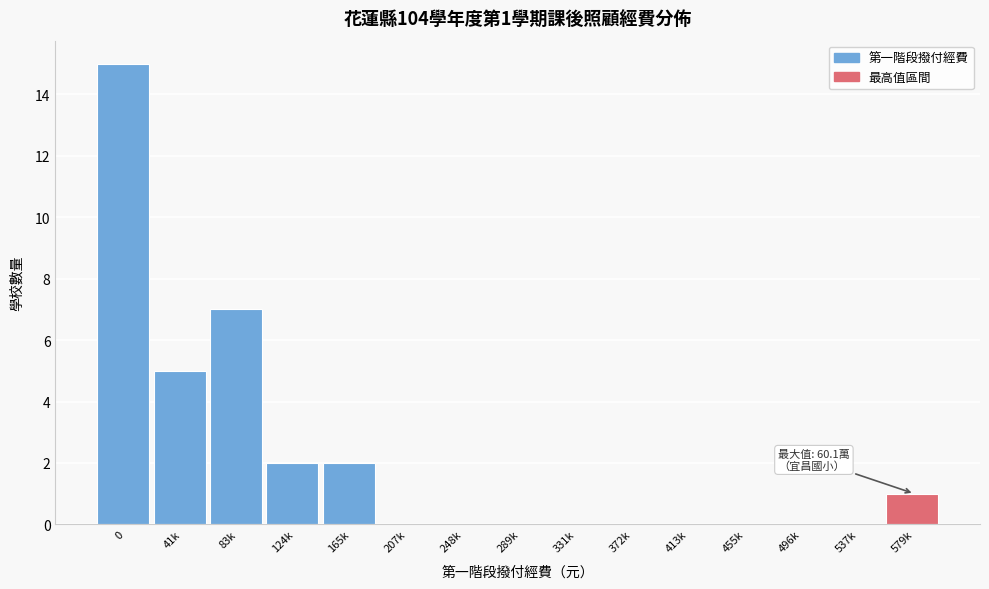

Reading left to right, extract all data points from this chart.

0=15	41k=5	83k=7	124k=2	165k=2	207k=0	248k=0	289k=0	331k=0	372k=0	413k=0	455k=0	496k=0	537k=0	579k=1